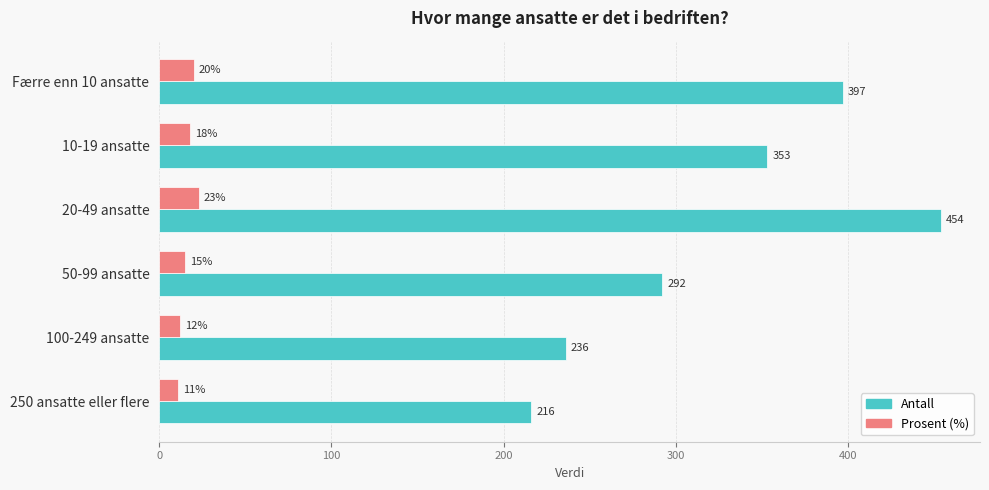

At which label does Antall reach its minimum?

250 ansatte eller flere